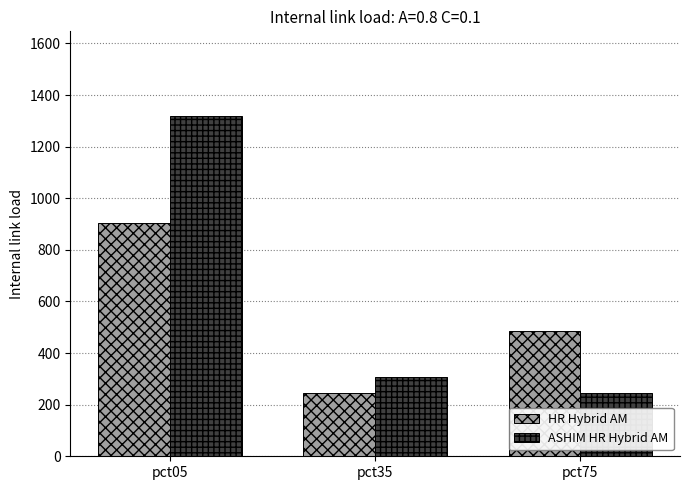

Reading left to right, list all the values displayed in this chart.

HR Hybrid AM: pct05=904.1	pct35=246.7	pct75=485.7
ASHIM HR Hybrid AM: pct05=1317.5	pct35=309.0	pct75=244.8